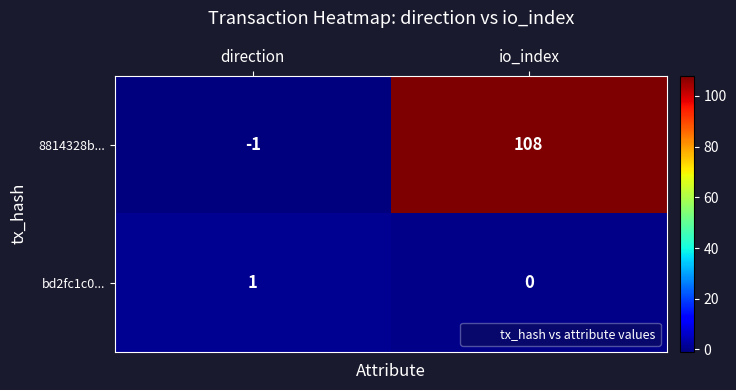

Rank the series at io_index from highest to lowest value.

8814328b..., bd2fc1c0...